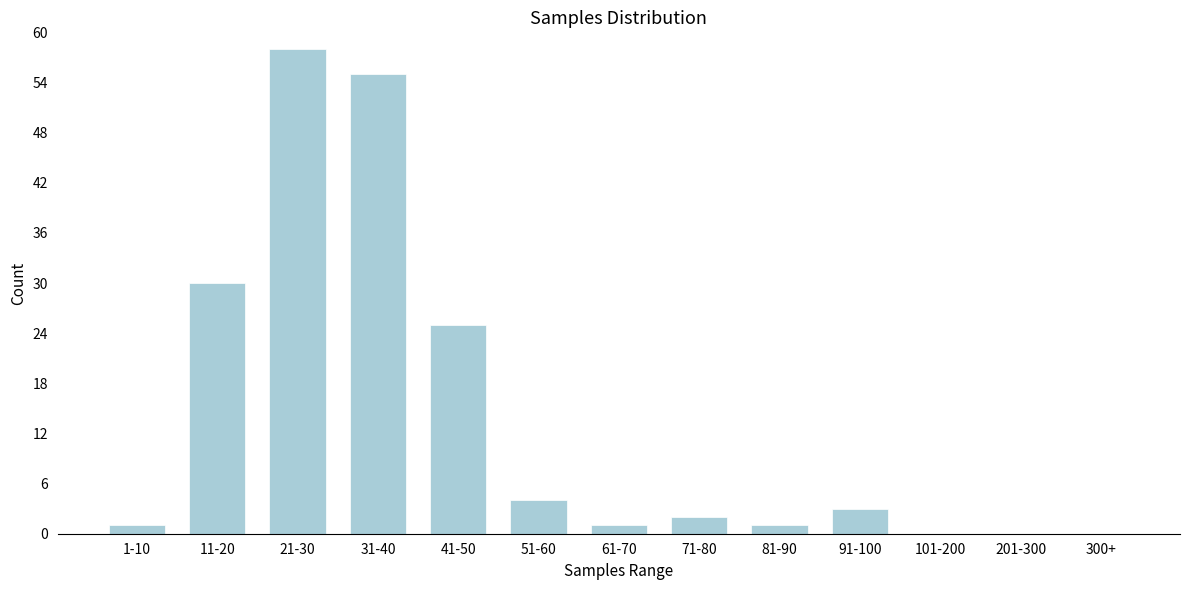

Reading right to left, list all the values displayed in this chart.

300+=0	201-300=0	101-200=0	91-100=3	81-90=1	71-80=2	61-70=1	51-60=4	41-50=25	31-40=55	21-30=58	11-20=30	1-10=1